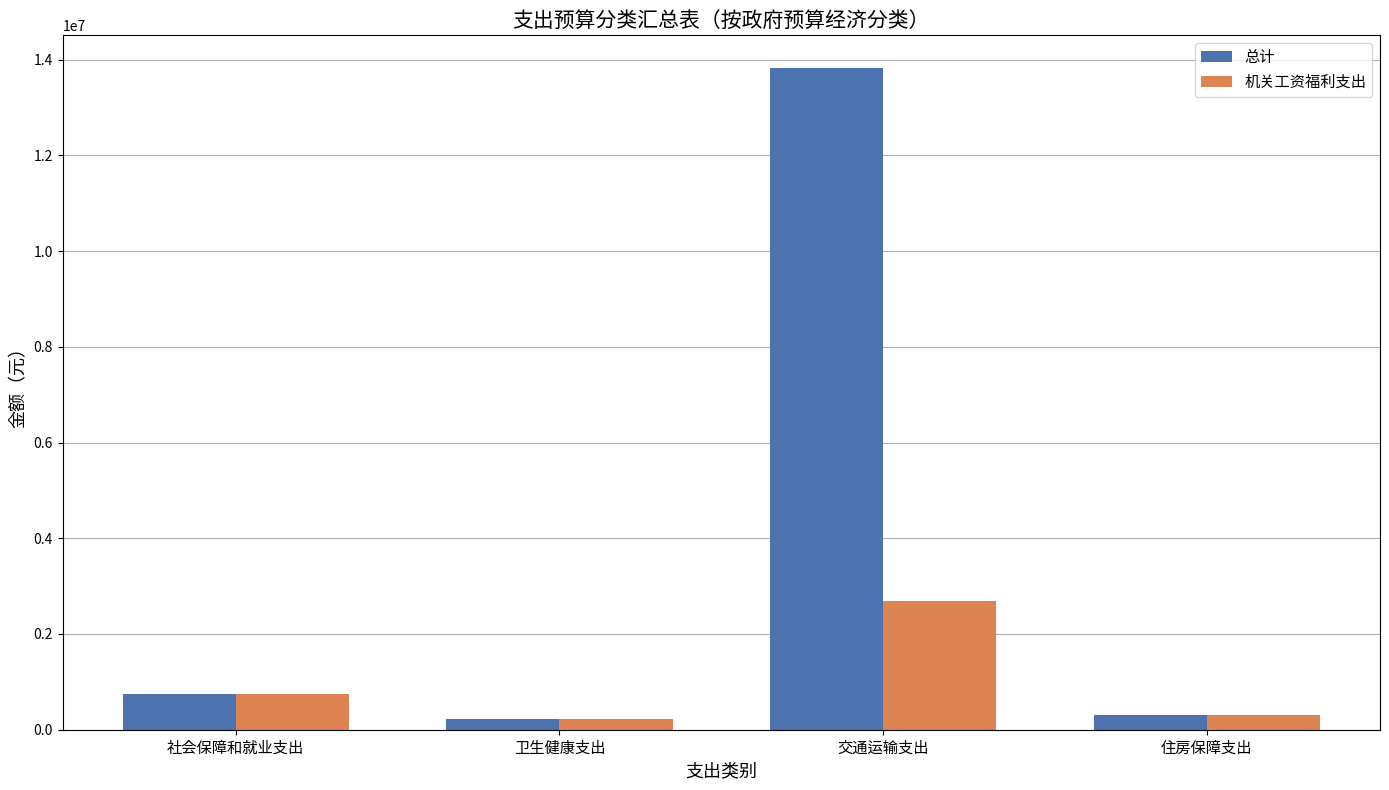

Which series has the widest spread of values?

总计